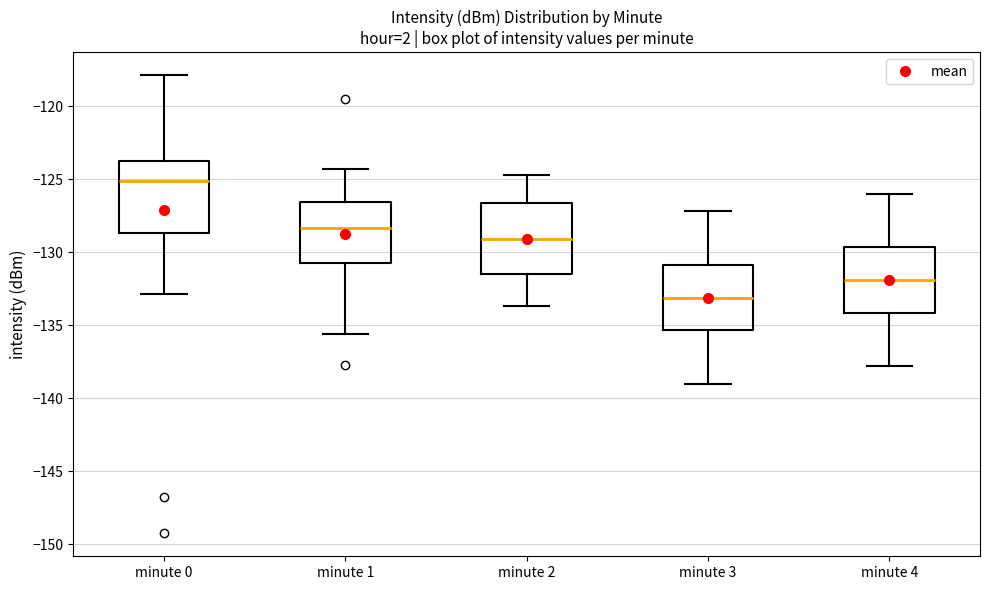

Which box's median line is the highest?

minute 0